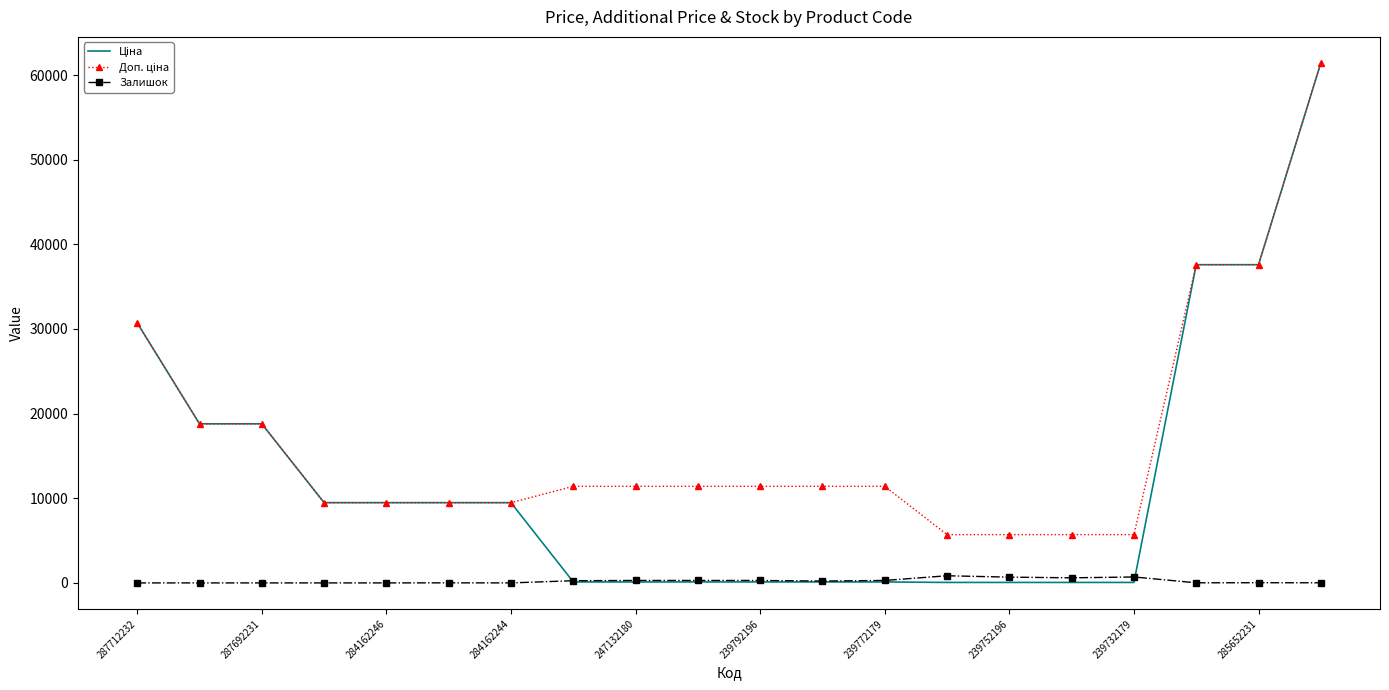

What is the greatest value displayed?

61434.3